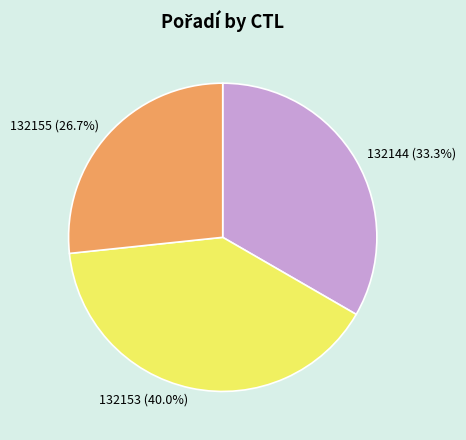

What is the ratio of the value at 132155 to the value at 132153?

0.7